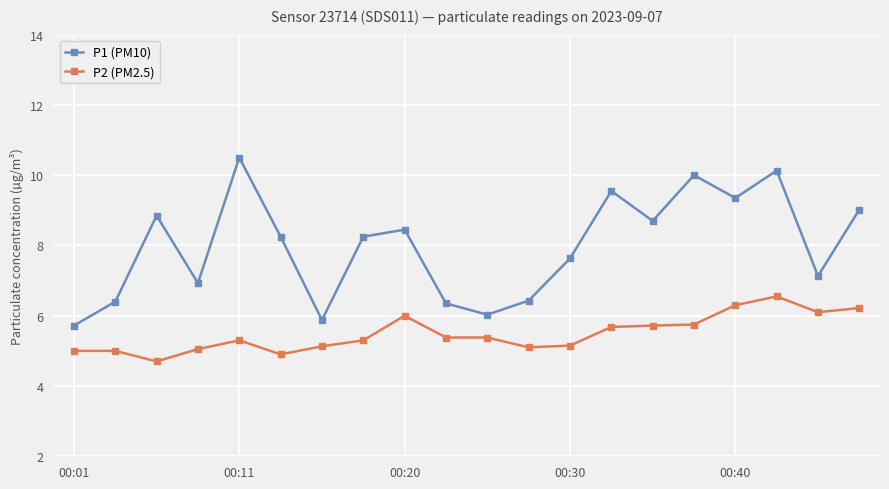

True or false: P2 (PM2.5) and P1 (PM10) cross at least once.

False